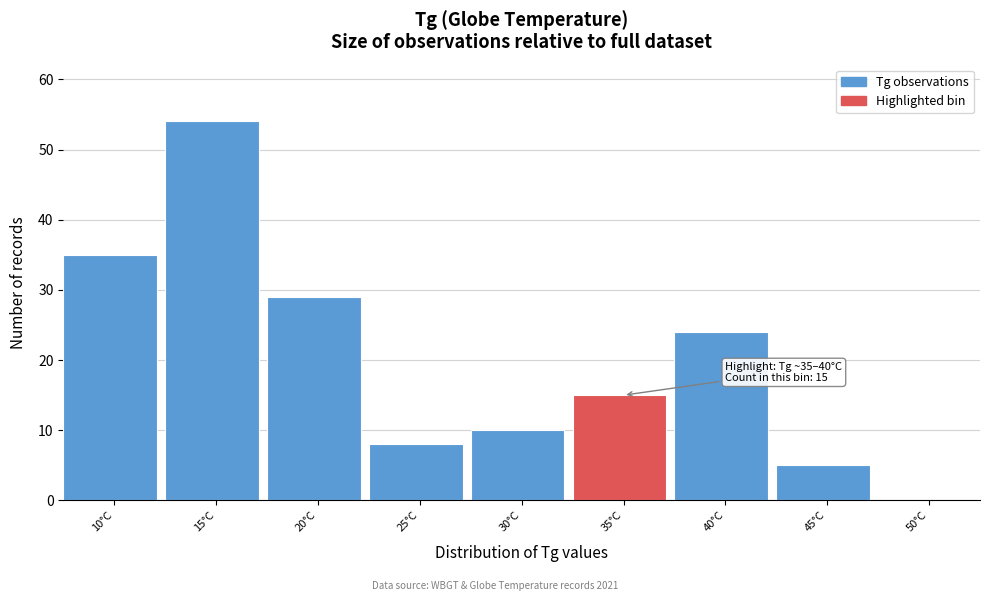

Reading right to left, extract all data points from this chart.

50°C=0	45°C=5	40°C=24	35°C=15	30°C=10	25°C=8	20°C=29	15°C=54	10°C=35